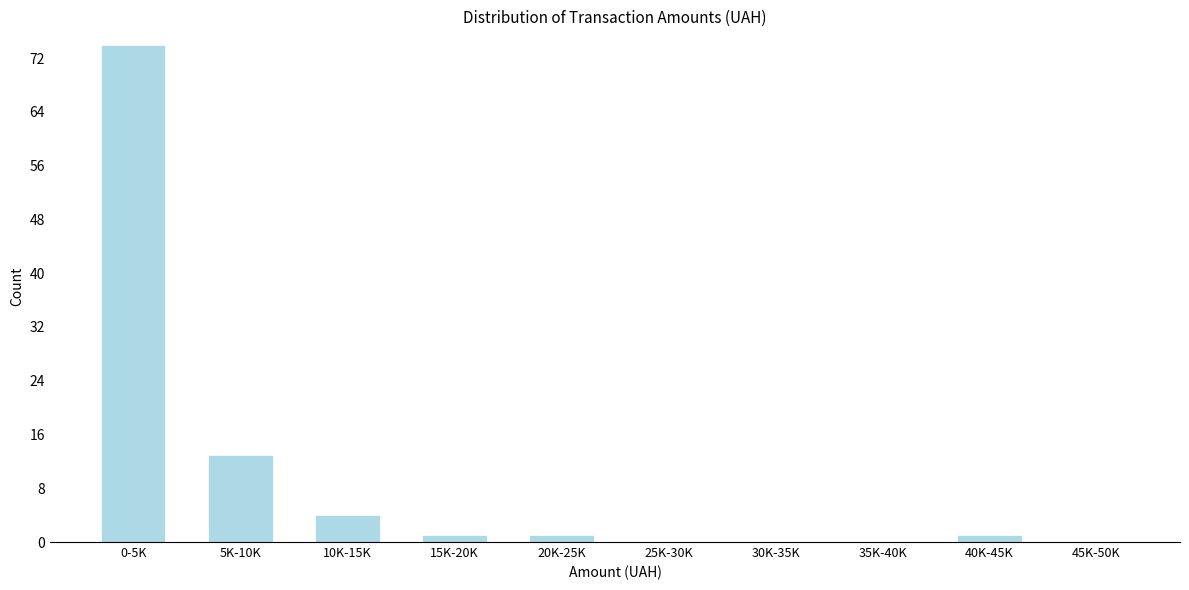

Reading left to right, extract all data points from this chart.

0-5K=74	5K-10K=13	10K-15K=4	15K-20K=1	20K-25K=1	25K-30K=0	30K-35K=0	35K-40K=0	40K-45K=1	45K-50K=0